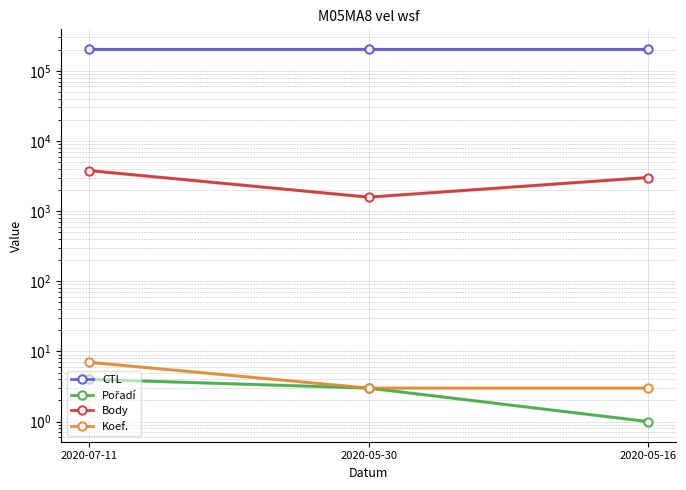

What is the label of the 1st point from the right?

2020-05-16